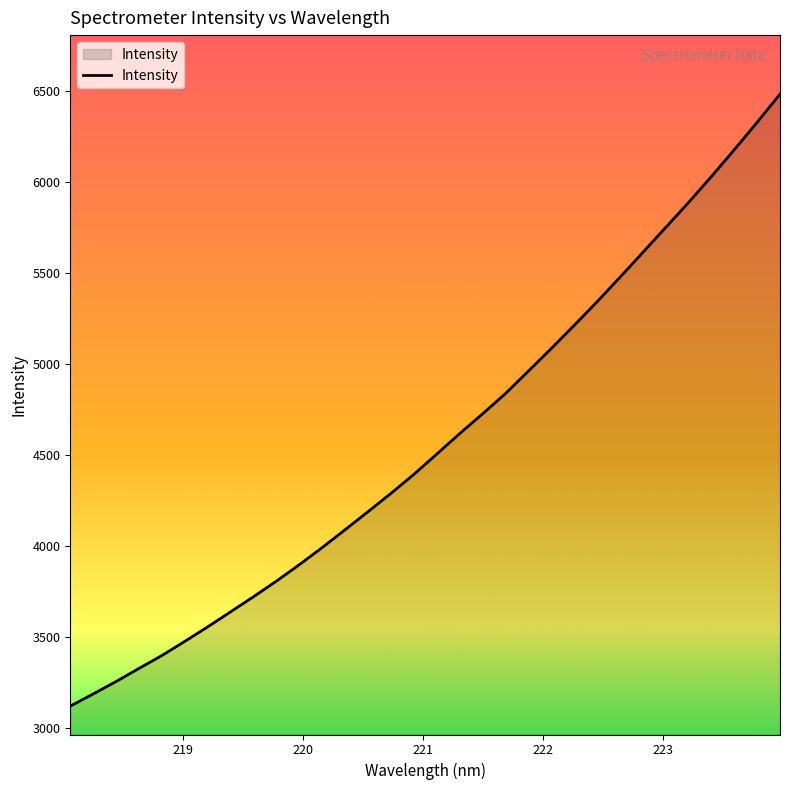

What is the minimum value shown in the chart?

3120.7